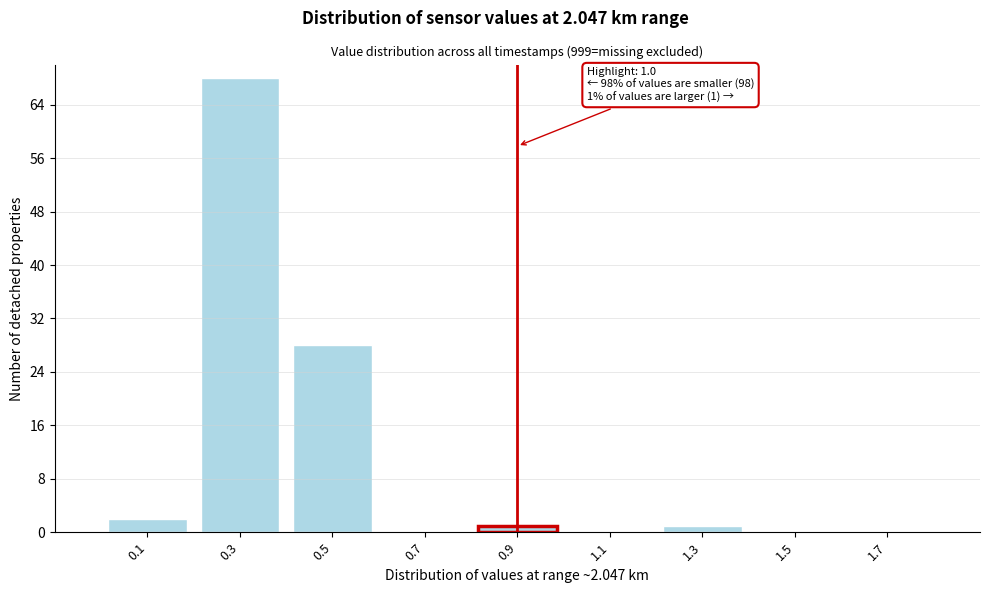

Reading left to right, what are all the values shown in this chart?

0.1=2	0.3=68	0.5=28	0.7=0	0.9=1	1.1=0	1.3=1	1.5=0	1.7=0